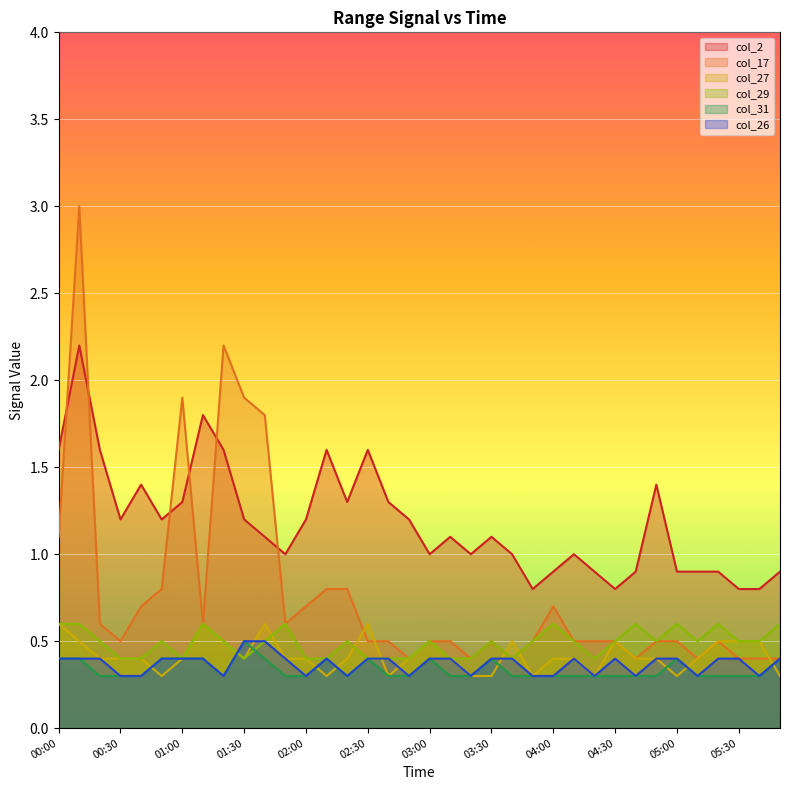

Reading left to right, list all the values displayed in this chart.

col_27: 0.6	0.5	0.4	0.4	0.4	0.3	0.4	0.6	0.5	0.4	0.6	0.4	0.4	0.3	0.4	0.6	0.3	0.4	0.5	0.4	0.3	0.3	0.5	0.3	0.4	0.4	0.3	0.5	0.4	0.4	0.3	0.4	0.5	0.5	0.5	0.3
col_2: 1.6	2.2	1.6	1.2	1.4	1.2	1.3	1.8	1.6	1.2	1.1	1.0	1.2	1.6	1.3	1.6	1.3	1.2	1.0	1.1	1.0	1.1	1.0	0.8	0.9	1.0	0.9	0.8	0.9	1.4	0.9	0.9	0.9	0.8	0.8	0.9
col_17: 1.1	3.0	0.6	0.5	0.7	0.8	1.9	0.6	2.2	1.9	1.8	0.6	0.7	0.8	0.8	0.5	0.5	0.4	0.5	0.5	0.4	0.5	0.4	0.5	0.7	0.5	0.5	0.5	0.4	0.5	0.5	0.4	0.5	0.4	0.4	0.4
col_26: 0.4	0.4	0.4	0.3	0.3	0.4	0.4	0.4	0.3	0.5	0.5	0.4	0.3	0.4	0.3	0.4	0.4	0.3	0.4	0.4	0.3	0.4	0.4	0.3	0.3	0.4	0.3	0.4	0.3	0.4	0.4	0.3	0.4	0.4	0.3	0.4
col_29: 0.6	0.6	0.5	0.4	0.4	0.5	0.4	0.6	0.5	0.4	0.5	0.6	0.4	0.4	0.5	0.4	0.4	0.4	0.5	0.4	0.4	0.5	0.4	0.5	0.6	0.5	0.4	0.5	0.6	0.5	0.6	0.5	0.6	0.5	0.5	0.6
col_31: 0.4	0.4	0.3	0.3	0.3	0.4	0.4	0.4	0.3	0.5	0.4	0.3	0.3	0.4	0.3	0.4	0.3	0.3	0.4	0.3	0.3	0.4	0.3	0.3	0.3	0.3	0.3	0.3	0.3	0.3	0.4	0.3	0.3	0.3	0.3	0.4